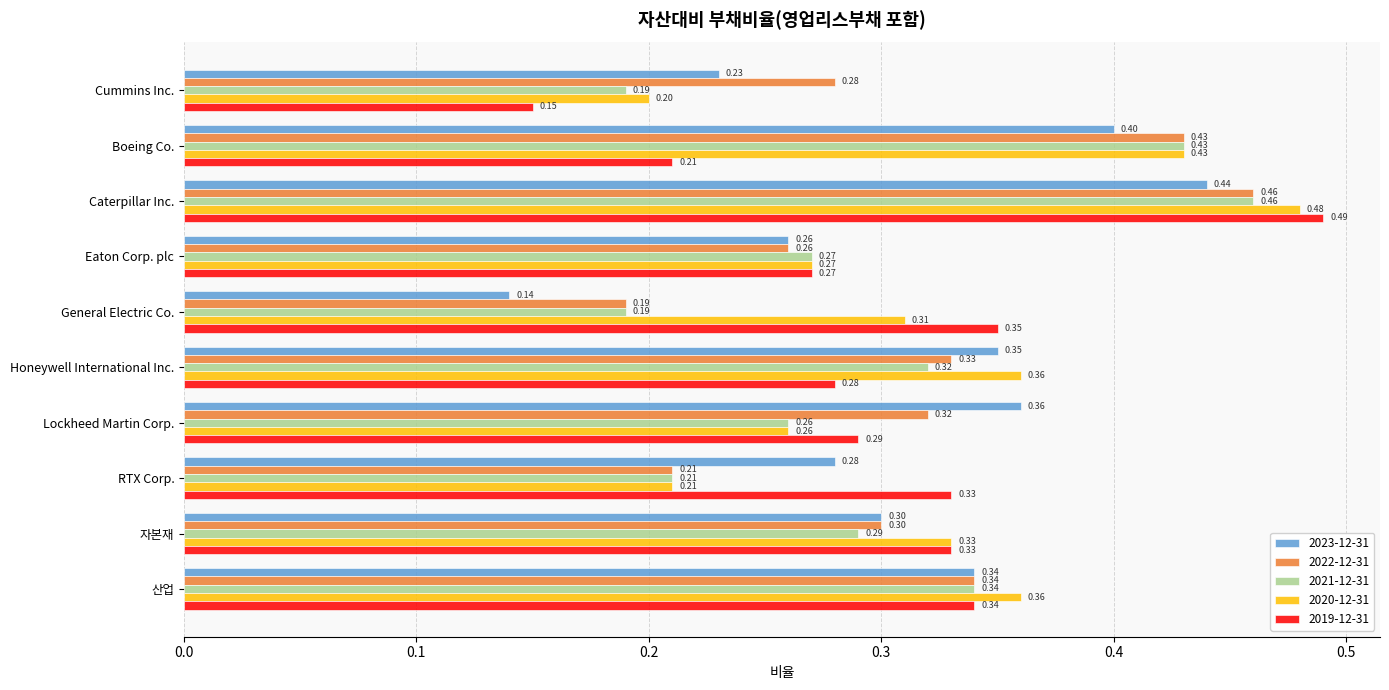

At which category is the sum across all series the highest?

Caterpillar Inc.